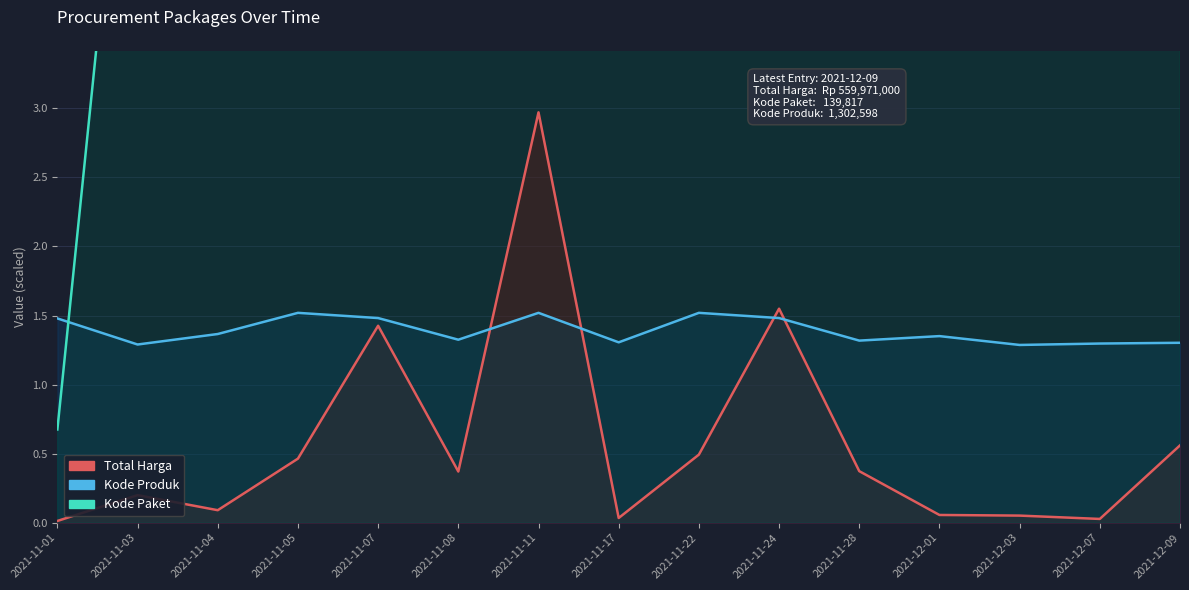

Reading left to right, list all the values displayed in this chart.

Total Harga: 2021-11-01=0.0	2021-11-03=0.2	2021-11-04=0.1	2021-11-05=0.5	2021-11-07=1.4	2021-11-08=0.4	2021-11-11=3.0	2021-11-17=0.0	2021-11-22=0.5	2021-11-24=1.5	2021-11-28=0.4	2021-12-01=0.1	2021-12-03=0.1	2021-12-07=0.0	2021-12-09=0.6
Kode Paket: 2021-11-01=0.7	2021-11-03=6.3	2021-11-04=8.7	2021-11-05=13.7	2021-11-07=16.8	2021-11-08=17.6	2021-11-11=28.4	2021-11-17=40.1	2021-11-22=55.8	2021-11-24=73.9	2021-11-28=91.1	2021-12-01=103.5	2021-12-03=117.8	2021-12-07=128.5	2021-12-09=139.8
Kode Produk: 2021-11-01=1.5	2021-11-03=1.3	2021-11-04=1.4	2021-11-05=1.5	2021-11-07=1.5	2021-11-08=1.3	2021-11-11=1.5	2021-11-17=1.3	2021-11-22=1.5	2021-11-24=1.5	2021-11-28=1.3	2021-12-01=1.4	2021-12-03=1.3	2021-12-07=1.3	2021-12-09=1.3